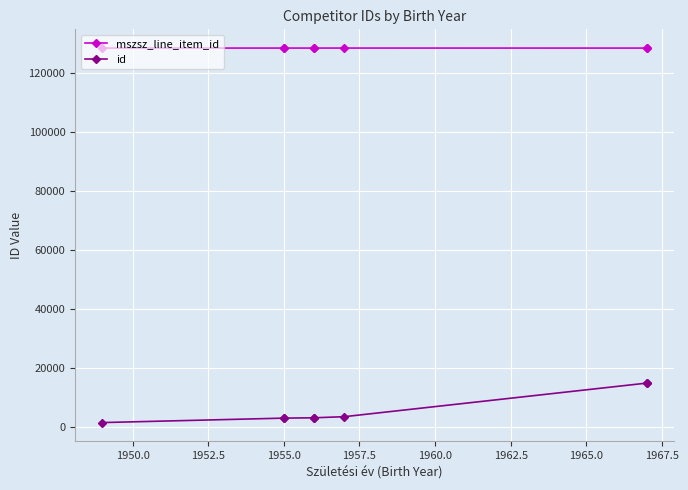

What is the difference between the maximum and minimum values in the mszsz_line_item_id series?

7